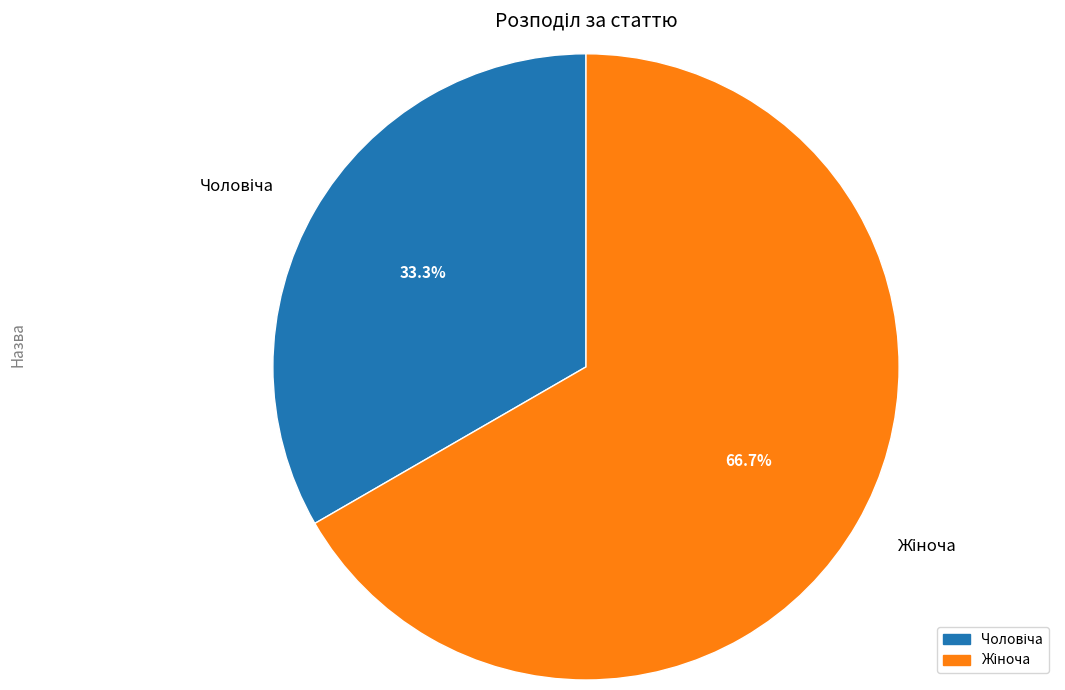

Is there a majority slice in this chart?

Yes